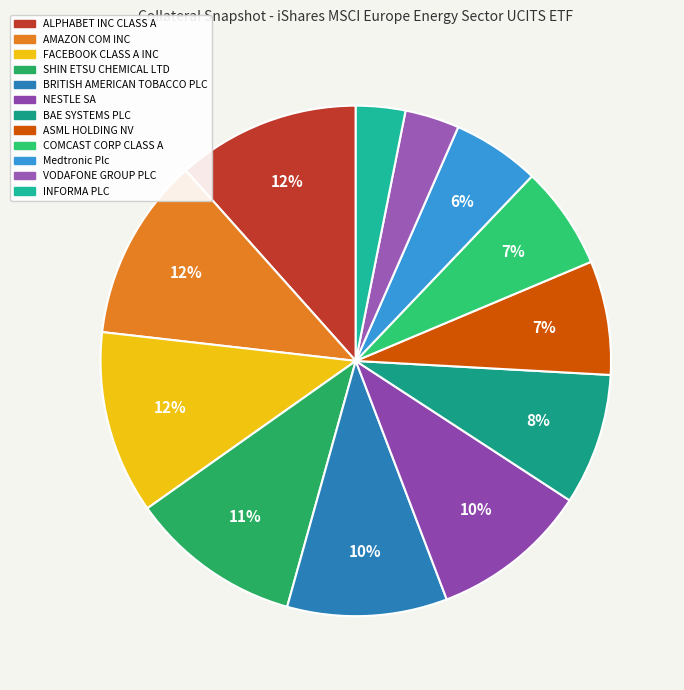

To the nearest percent, what is the difference between the VODAFONE GROUP PLC and Medtronic Plc slice percentages?

2%